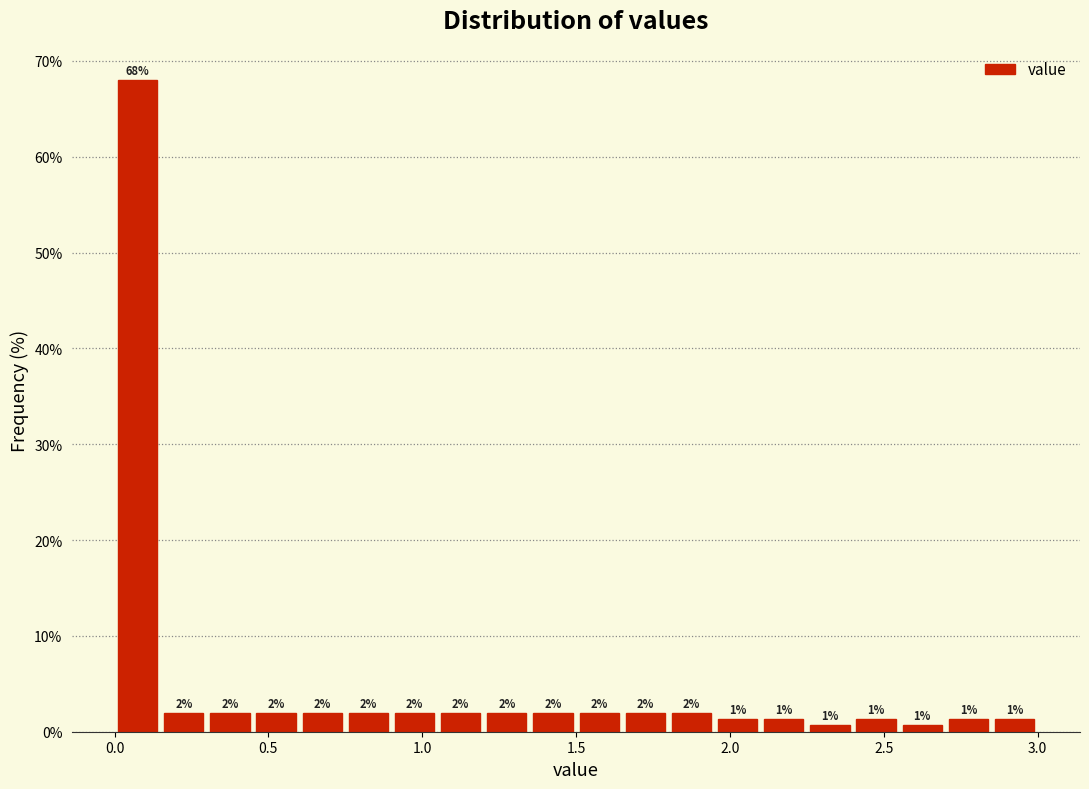

Read against the x-axis, roughly where is the centre of the tallest bar?

0.10